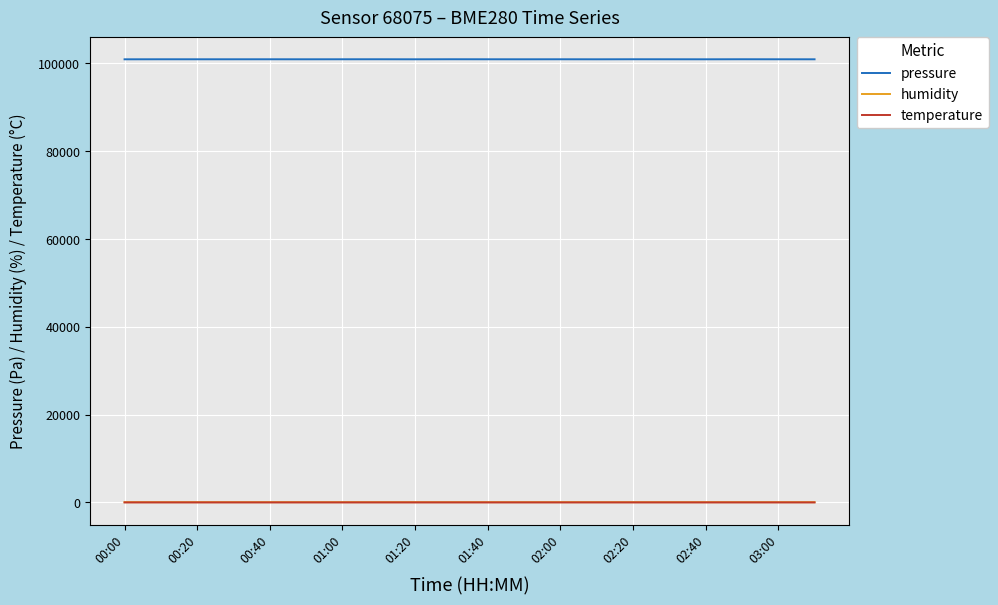

What is the greatest value displayed?

100828.3